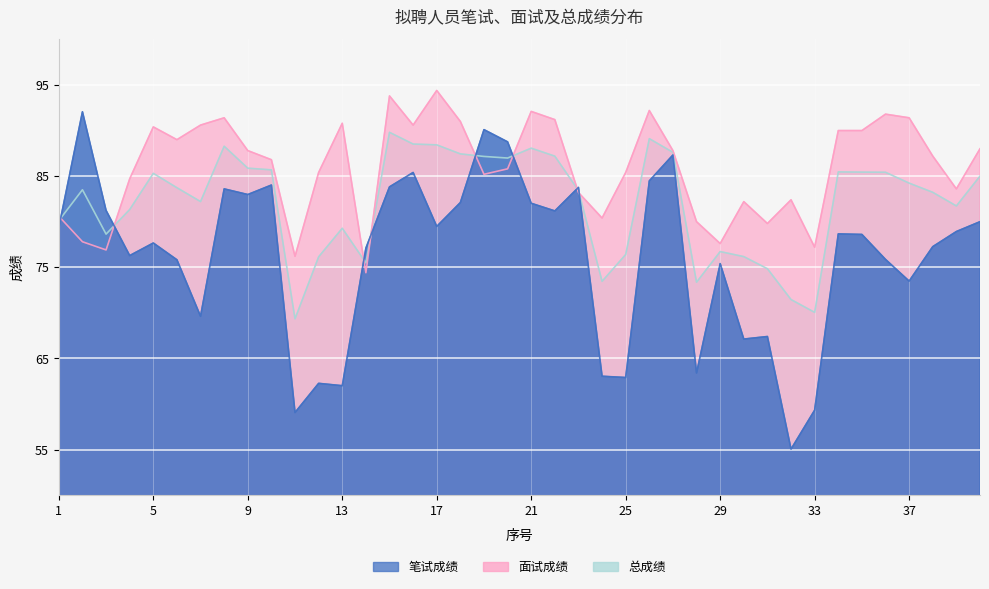

True or false: 面试成绩 has a value of 91.4 at 37.

True